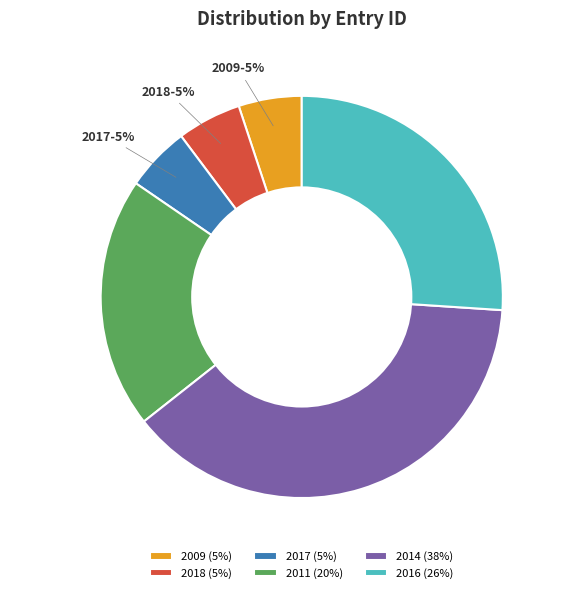

What percentage is the 2016 slice, to the nearest percent?

26%